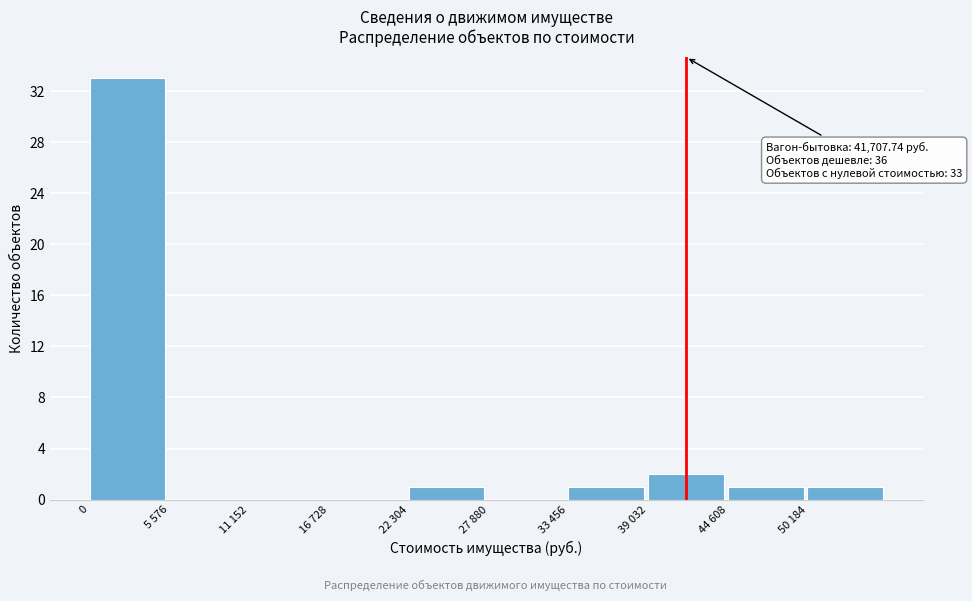

Reading right to left, what are all the values shown in this chart?

50 184=1	44 608=1	39 032=2	33 456=1	27 880=0	22 304=1	16 728=0	11 152=0	5 576=0	0=33